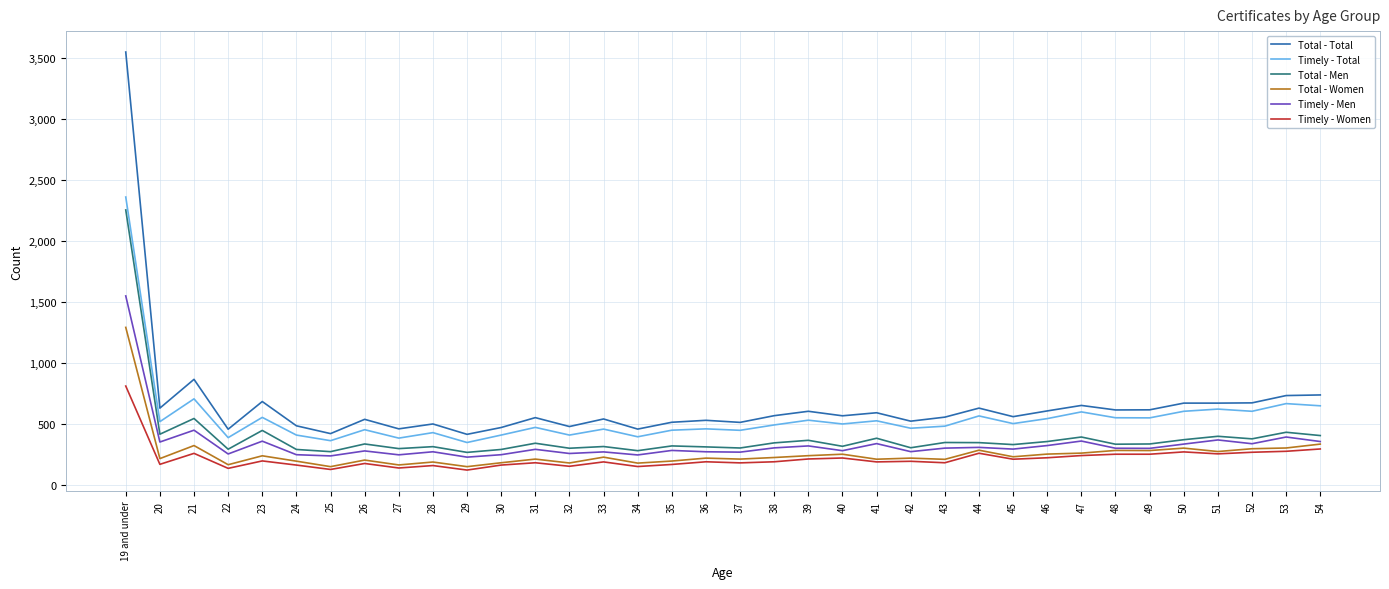

True or false: Timely - Women and Total - Total intersect in this chart.

False